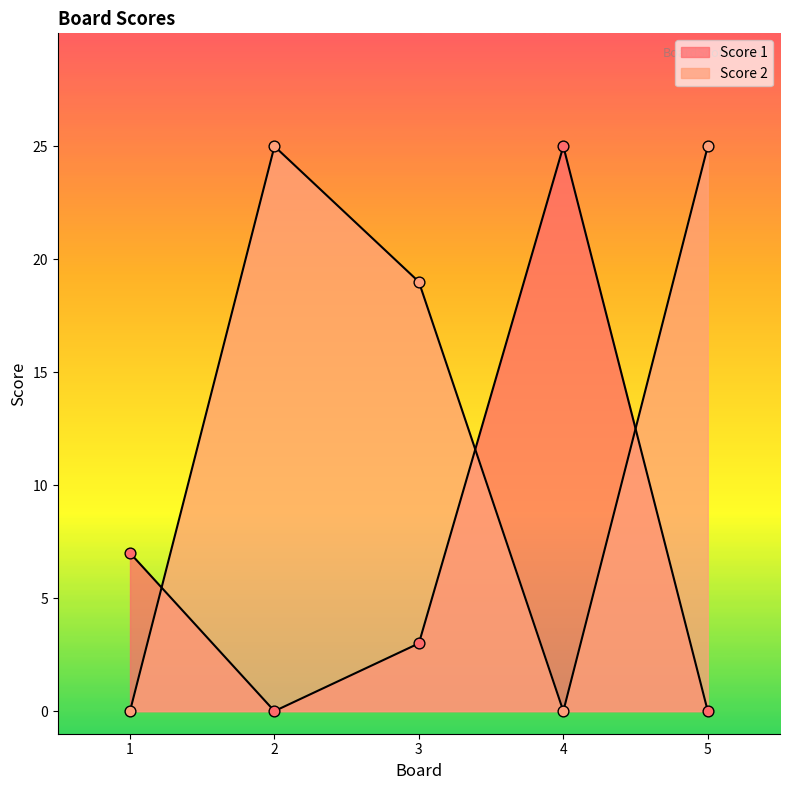

At which category is the sum across all series the highest?

2